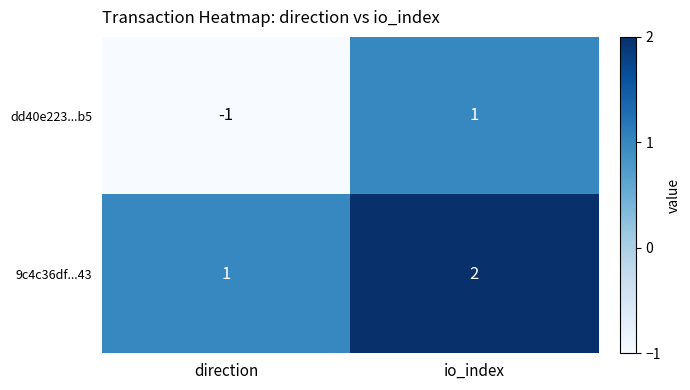

Rank the series by their average value, from highest to lowest.

9c4c36df...43, dd40e223...b5